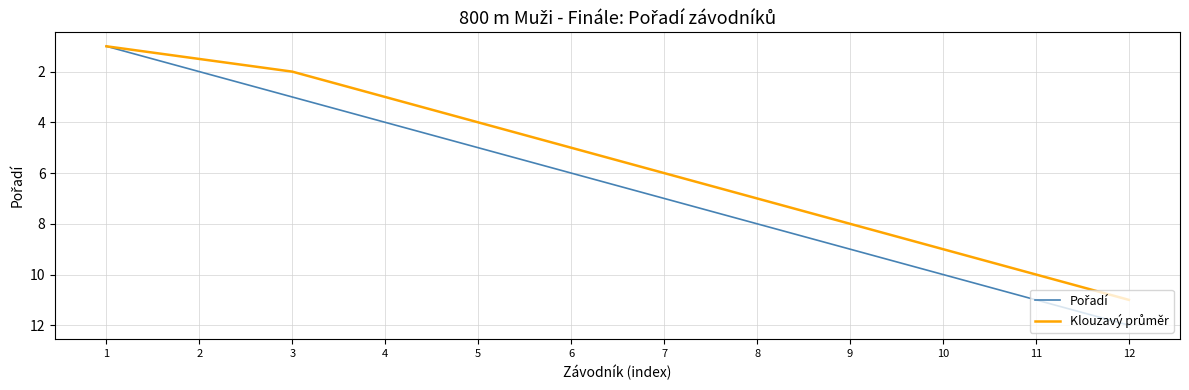

What is the spread (max minus min) of values at 4?

1.0